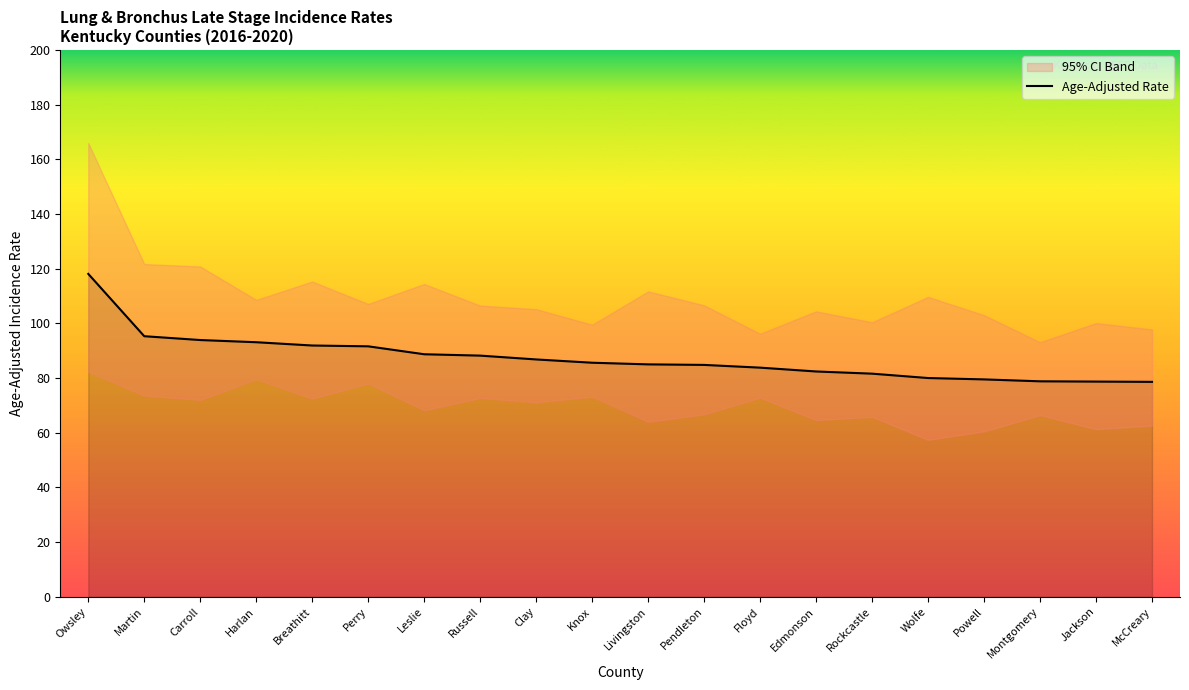

Between Russell and Harlan, which is larger?

Harlan